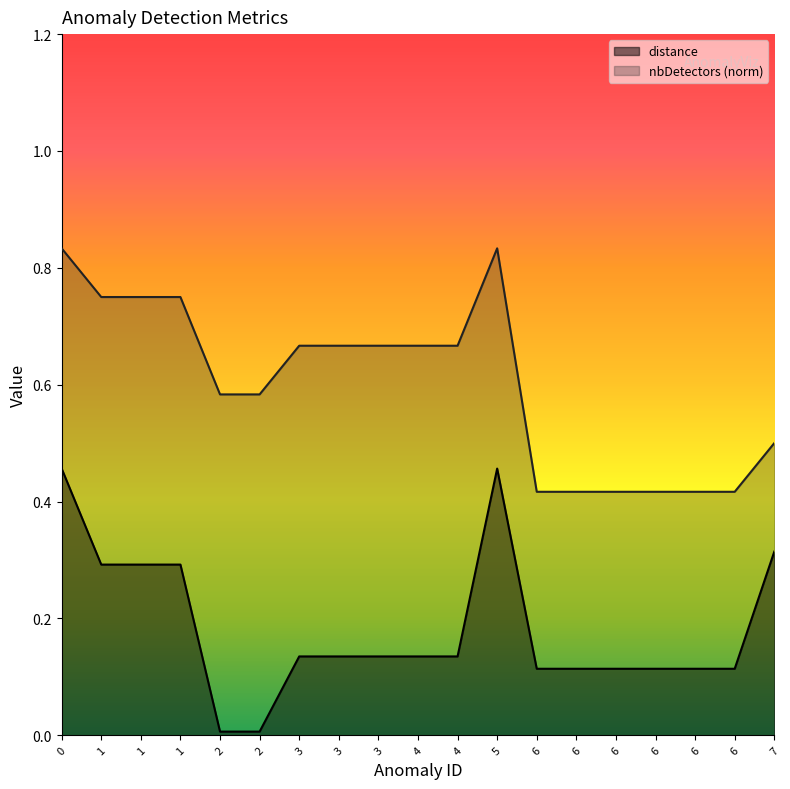

How many nbDetectors values are between 0 and 1?

19